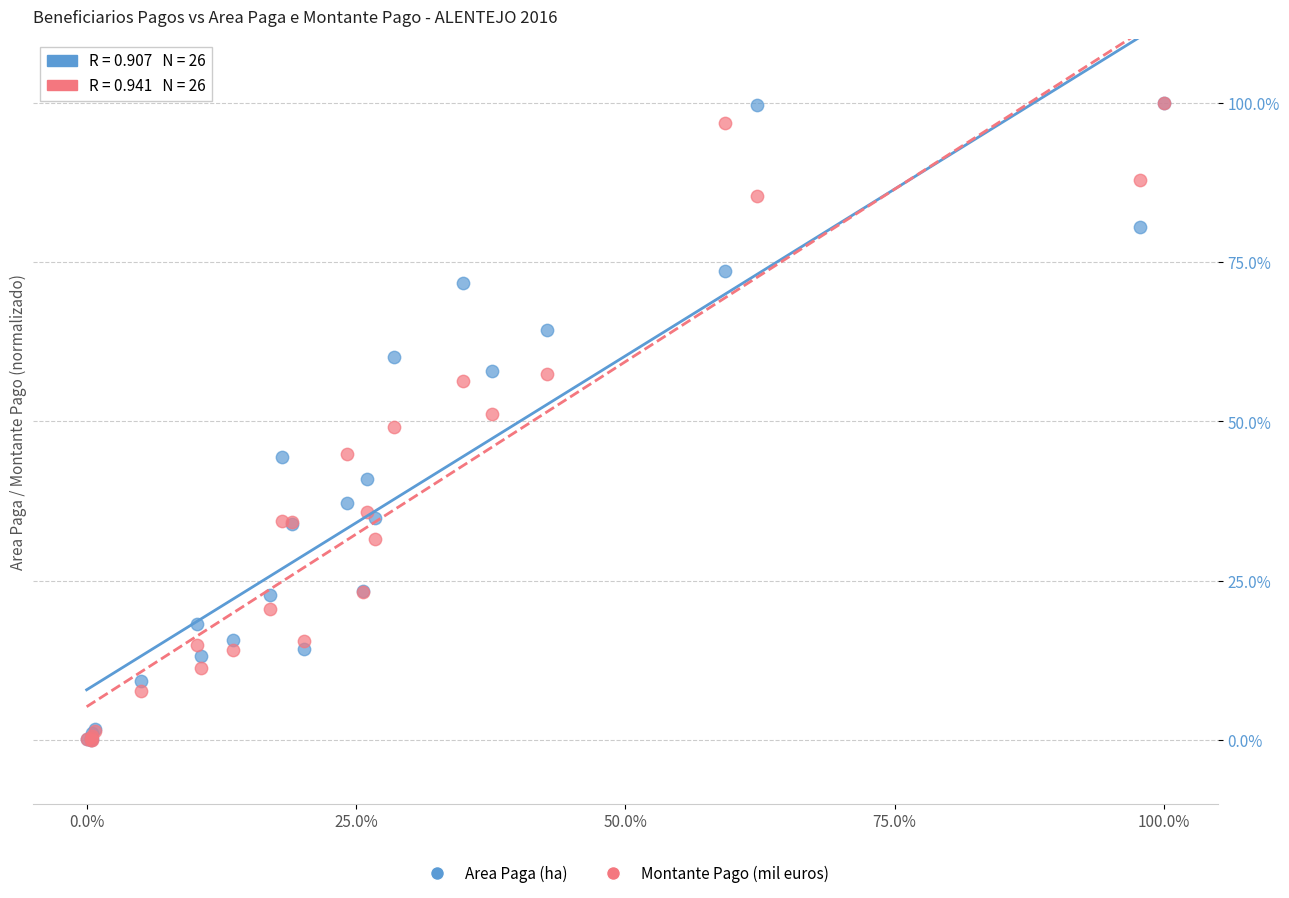

What are all the series names shown in the legend?

Area Paga (ha), Montante Pago (mil euros)